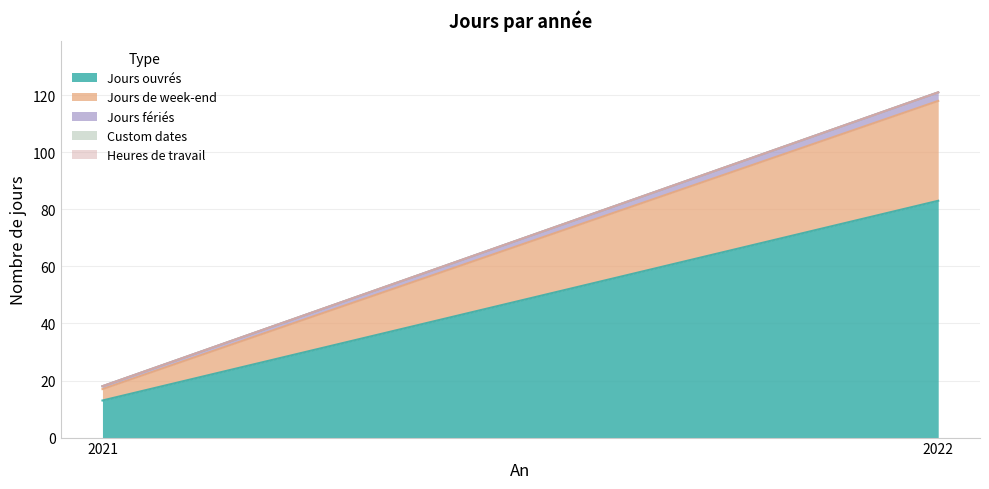

At which category is the sum across all series the highest?

2022